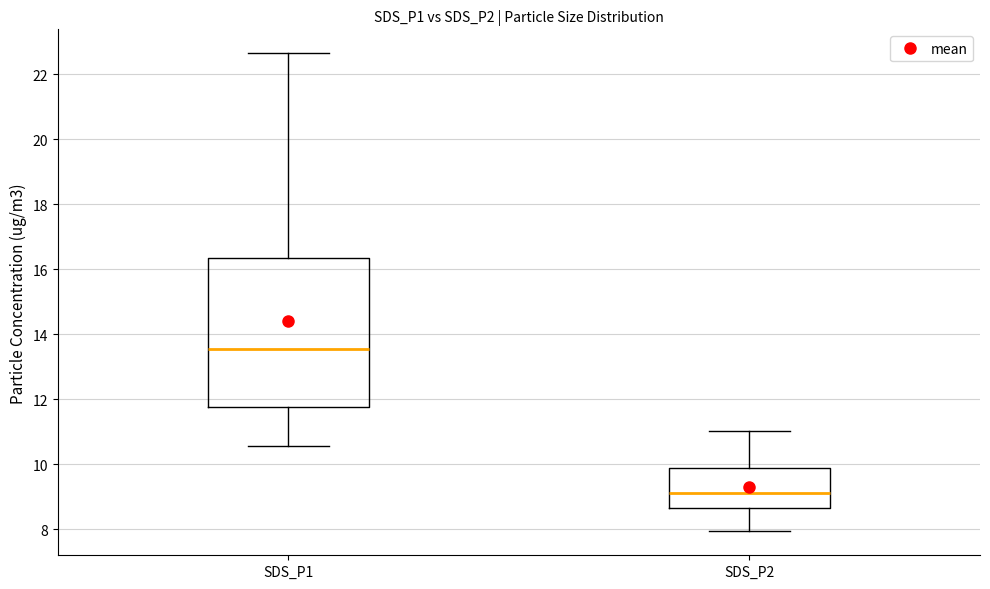

Comparing the boxes themselves (not the whiskers), which one is the tallest?

SDS_P1